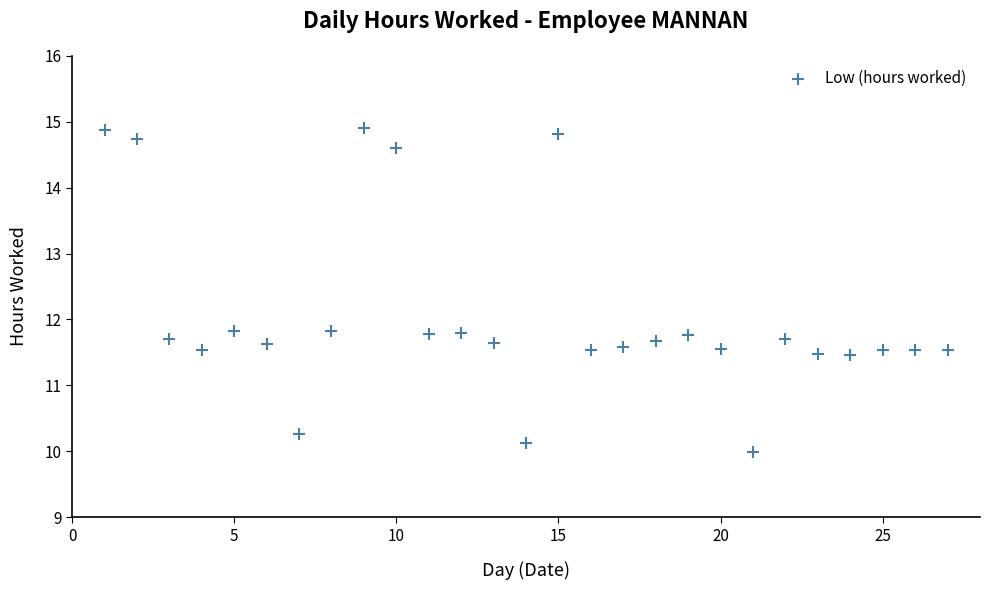

What is the range of Y values (max minus min)?

4.9